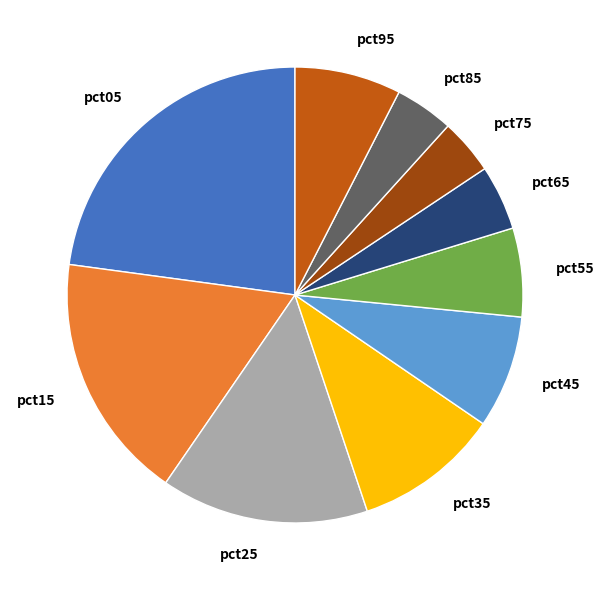

Which slice is the largest?

pct05